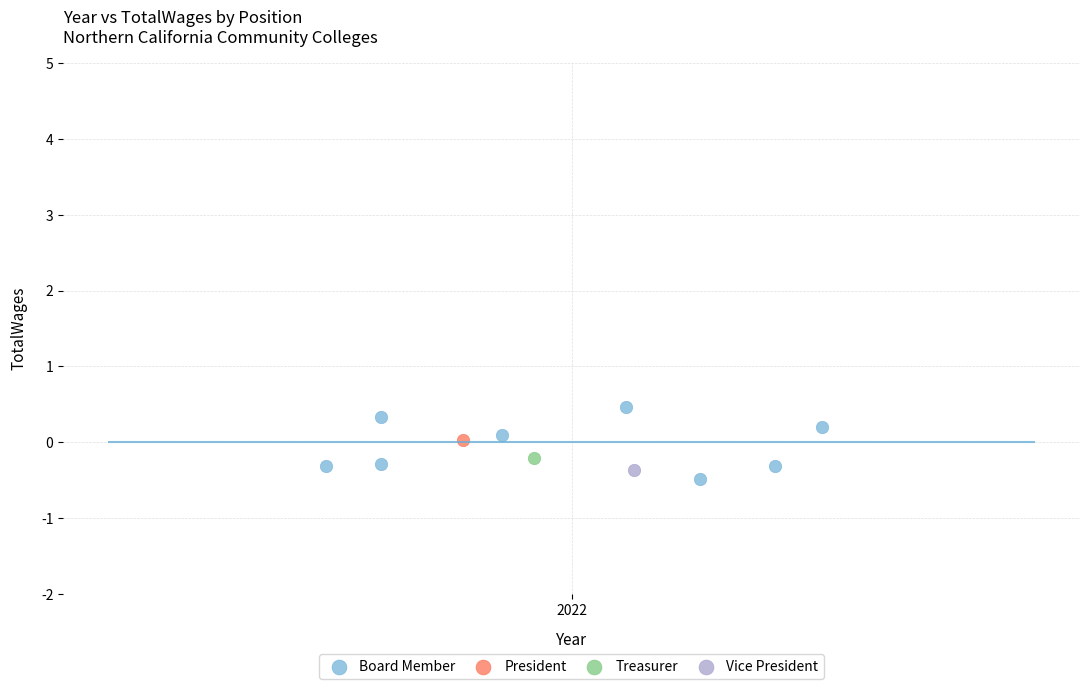

What are all the series names shown in the legend?

Board Member, President, Treasurer, Vice President